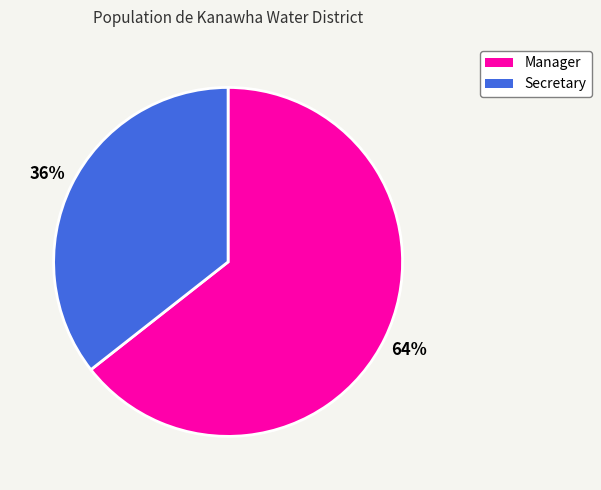

To the nearest percent, what is the combined percentage of Manager and Secretary?

100%